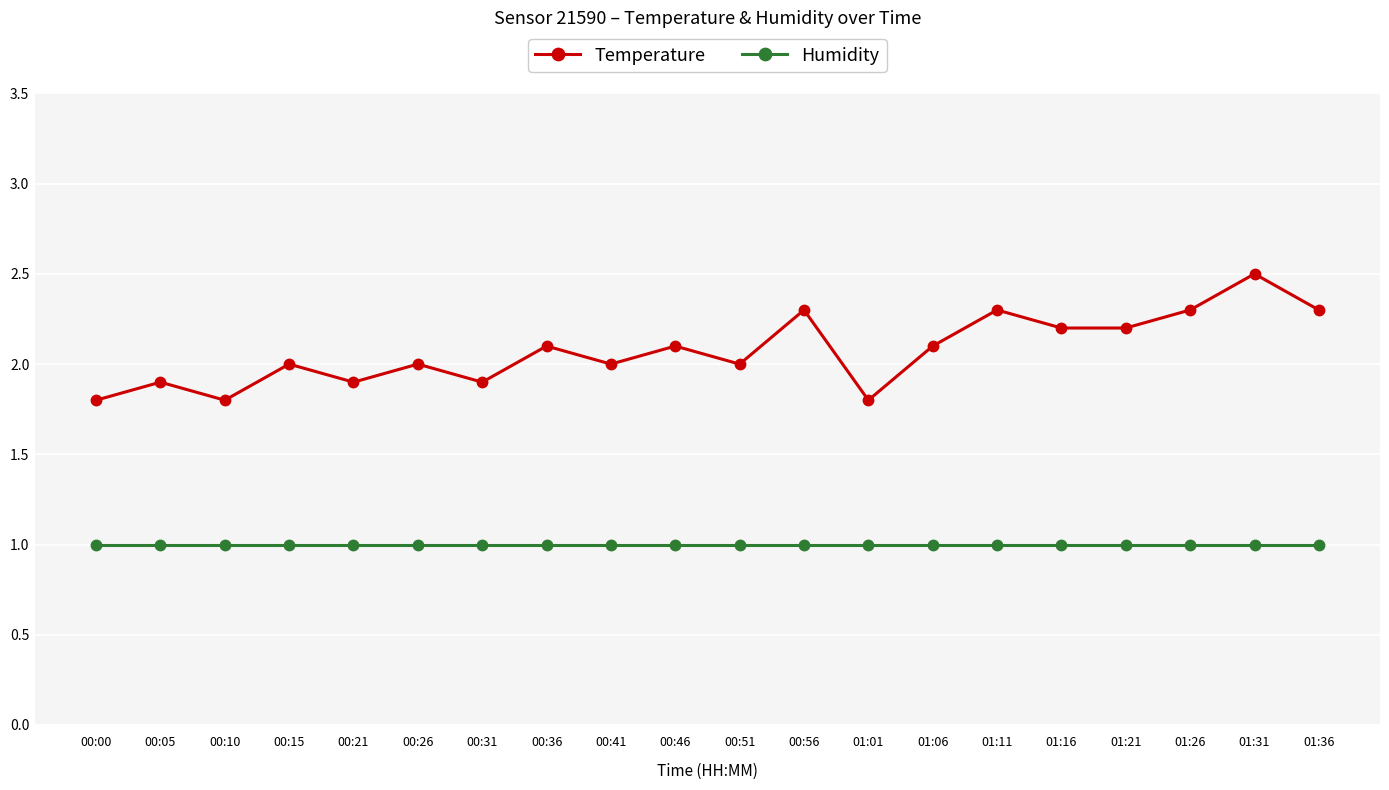

Does the chart have visible grid lines?

Yes